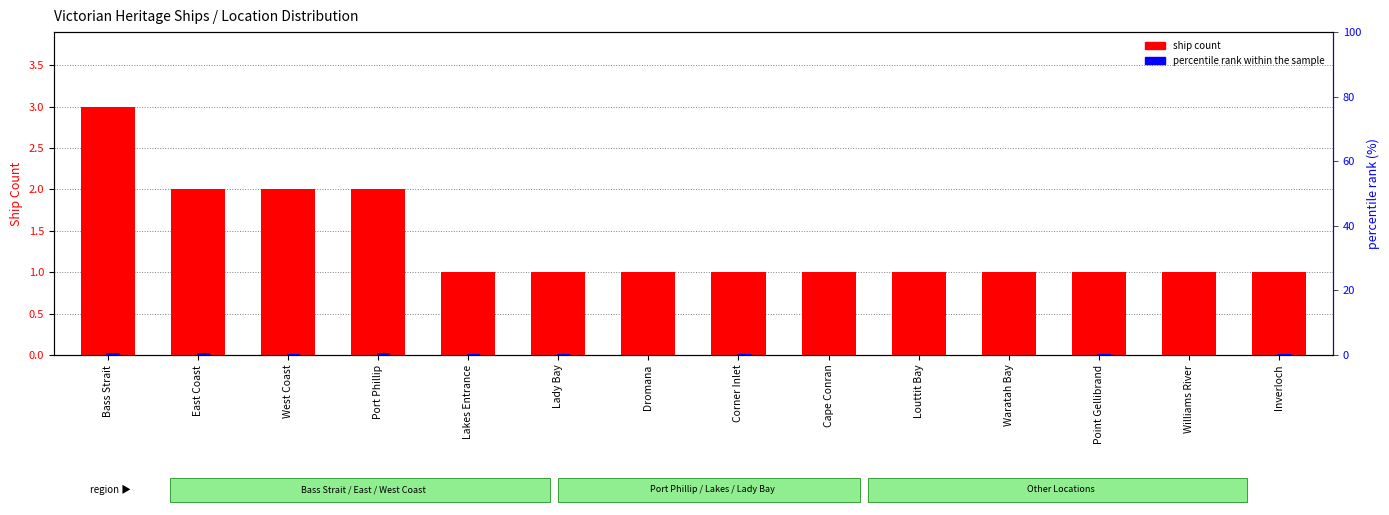

What is the label of the 12th bar from the left?

Point Gellibrand